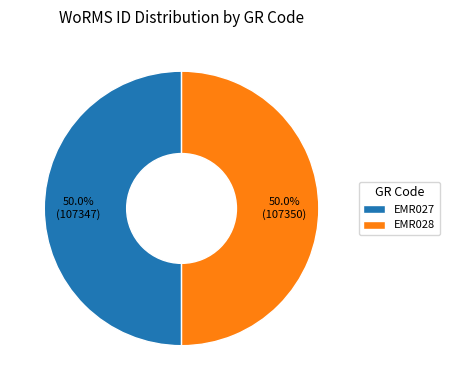

What portion of the pie excludes EMR028?

50.0%